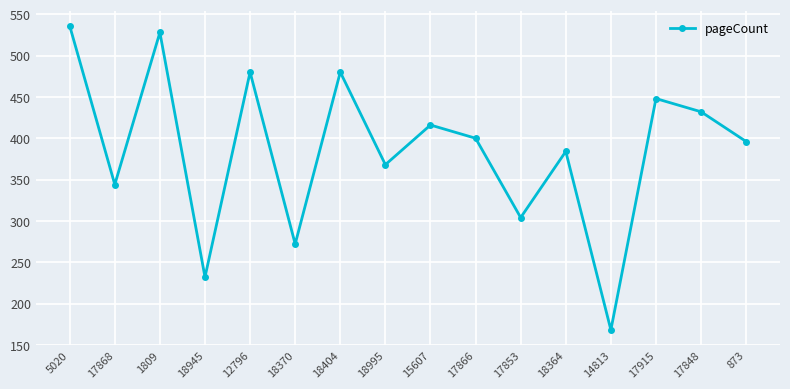

The value at 873 is 563. True or false?

False